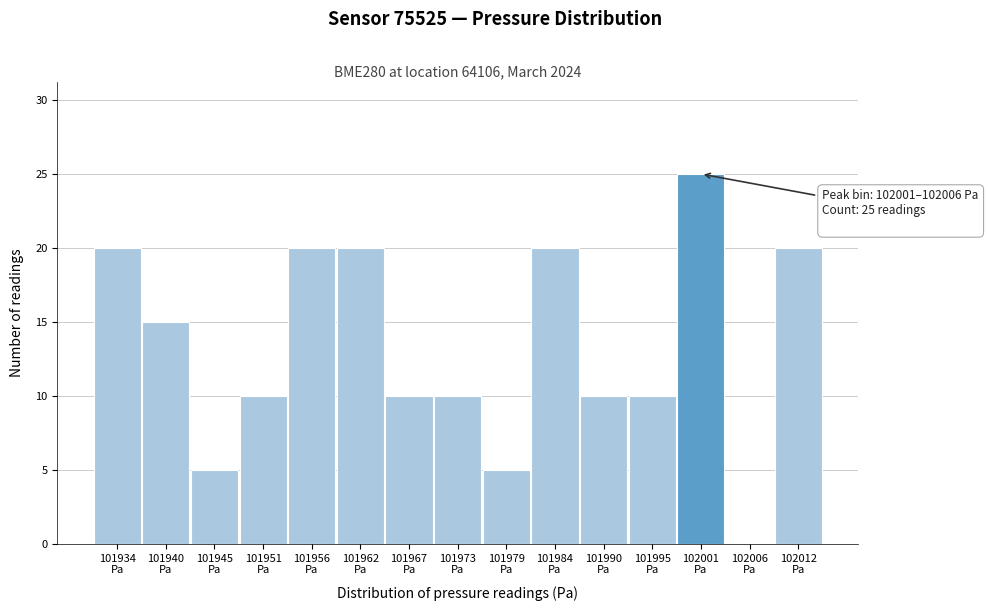

What is the maximum value shown in the chart?

25